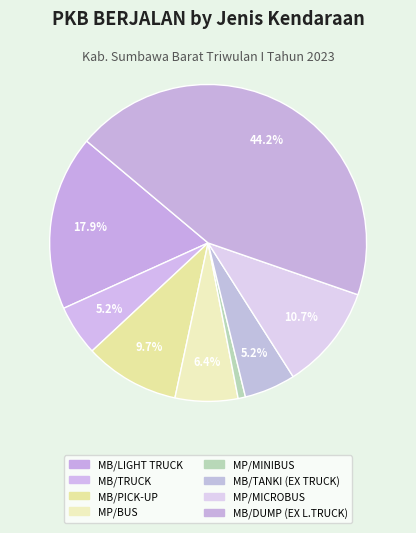

Which slice is the largest?

MB/DUMP (EX L.TRUCK)